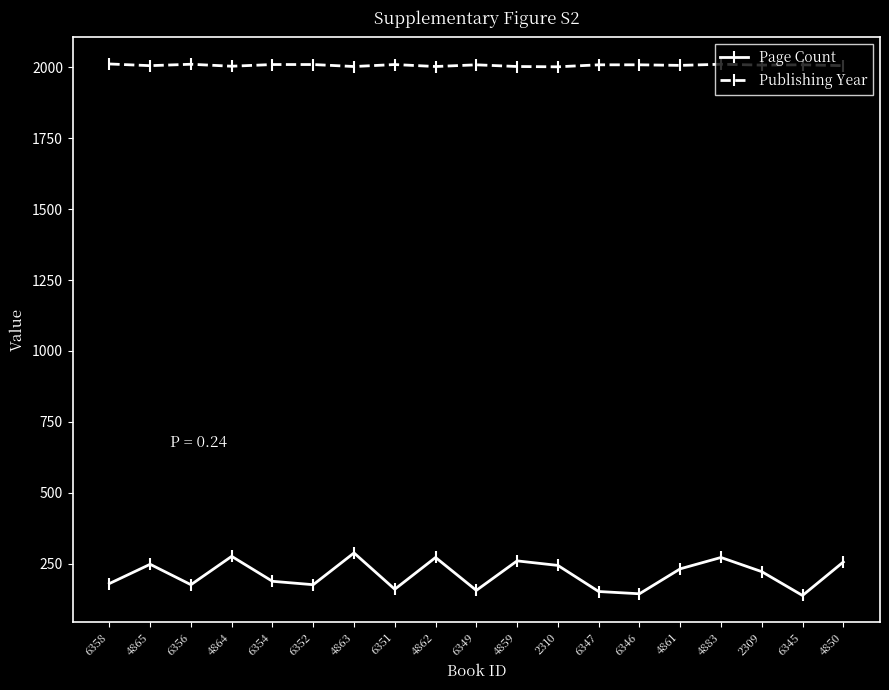

Which series has the largest total across all categories?

Publishing Year